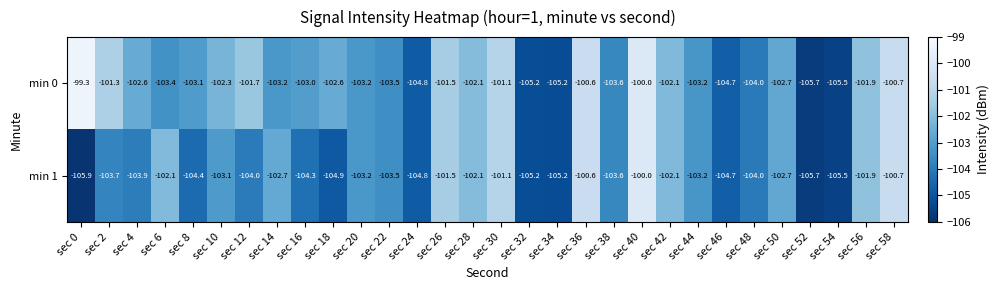

The min 0 series shows -101.9 at sec 56. True or false?

True